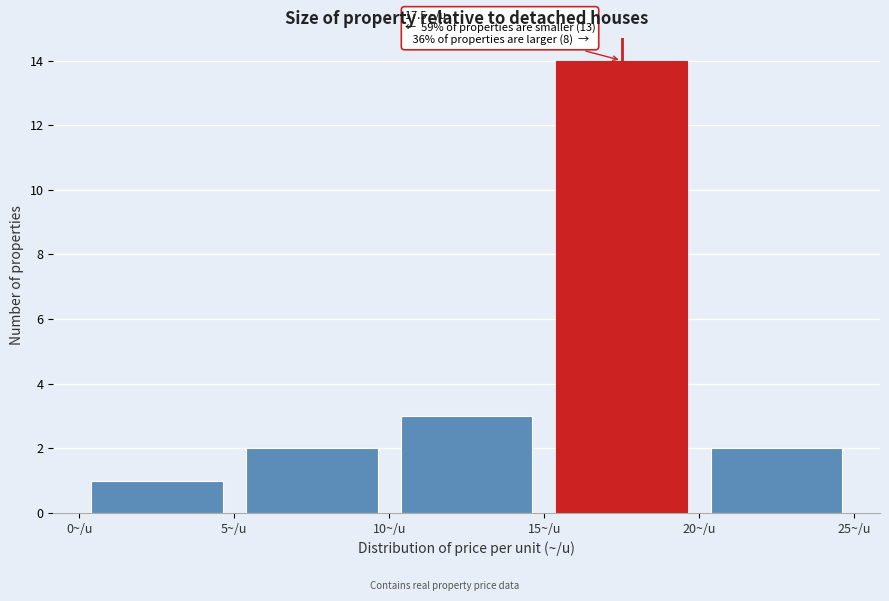

Over which range of the x-axis is the bar tallest?

15 to 20